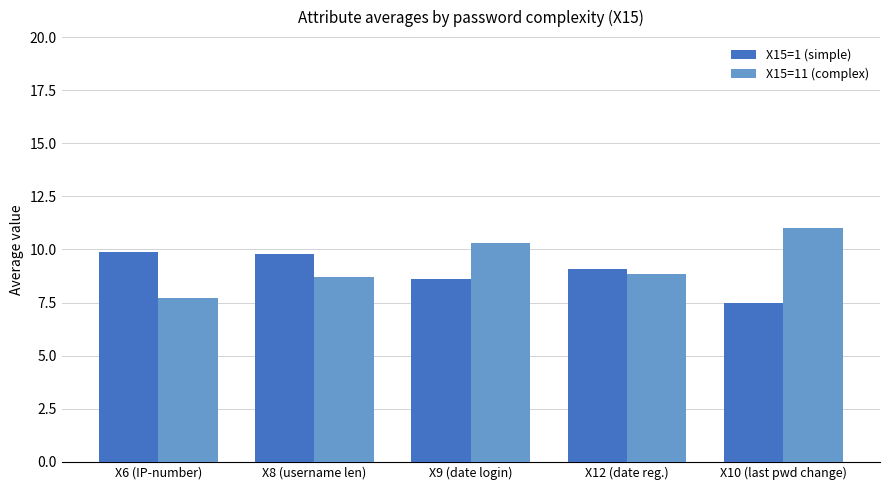

How many bars are there in total?

10